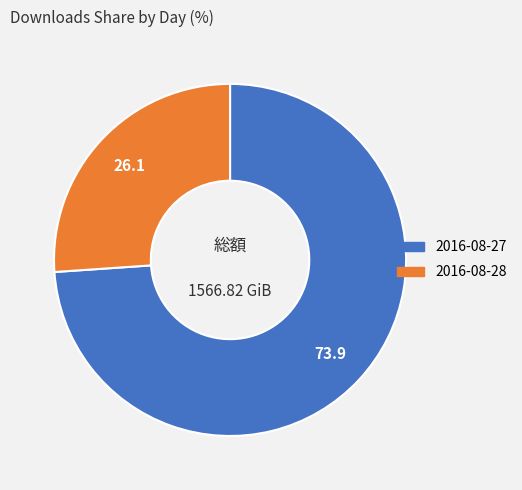

Does 2016-08-28 account for over 50% of the chart?

No